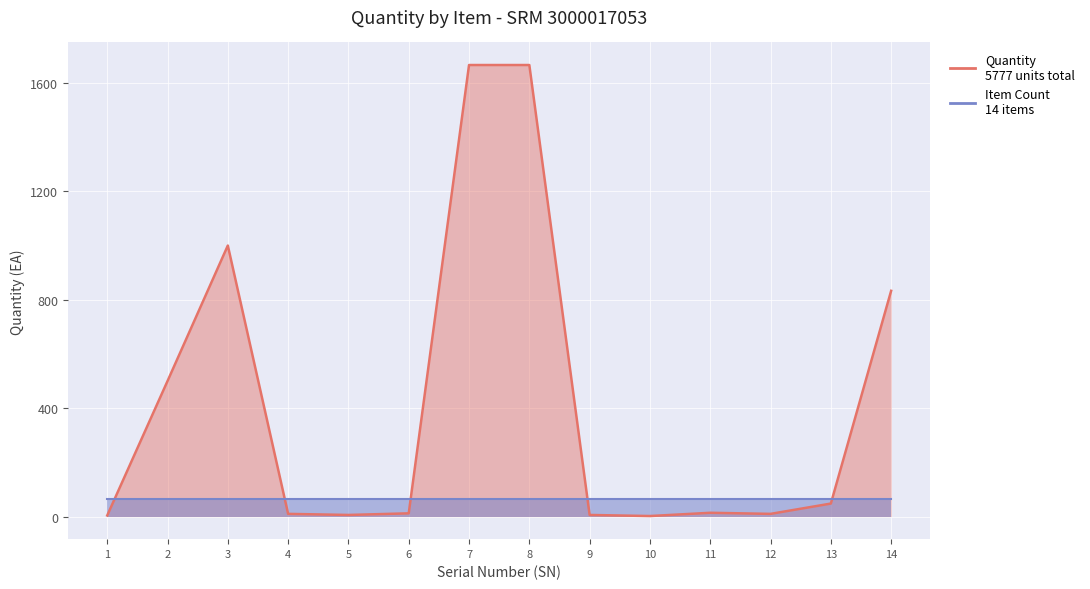

Reading left to right, what are all the values shown in this chart?

1=4	2=500	3=1000	4=10	5=6	6=12	7=1666	8=1666	9=6	10=2	11=14	12=10	13=48	14=833